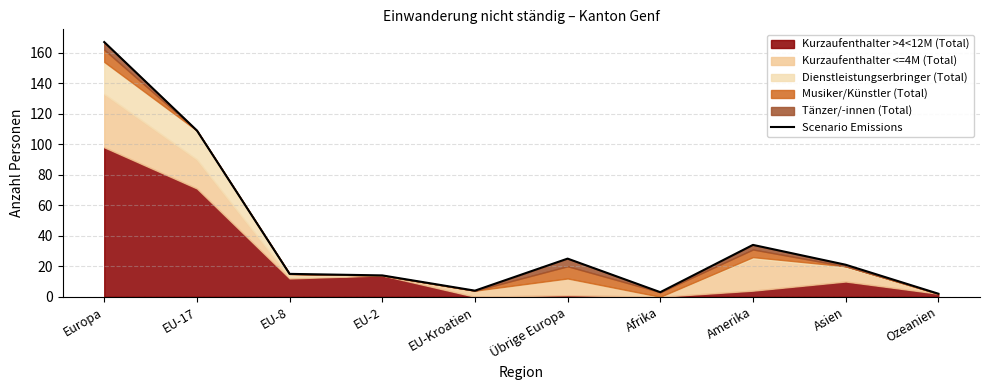

Reading right to left, extract all data points from this chart.

Ozeanien=2	Asien=21	Amerika=34	Afrika=3	Übrige Europa=25	EU-Kroatien=4	EU-2=14	EU-8=15	EU-17=109	Europa=167